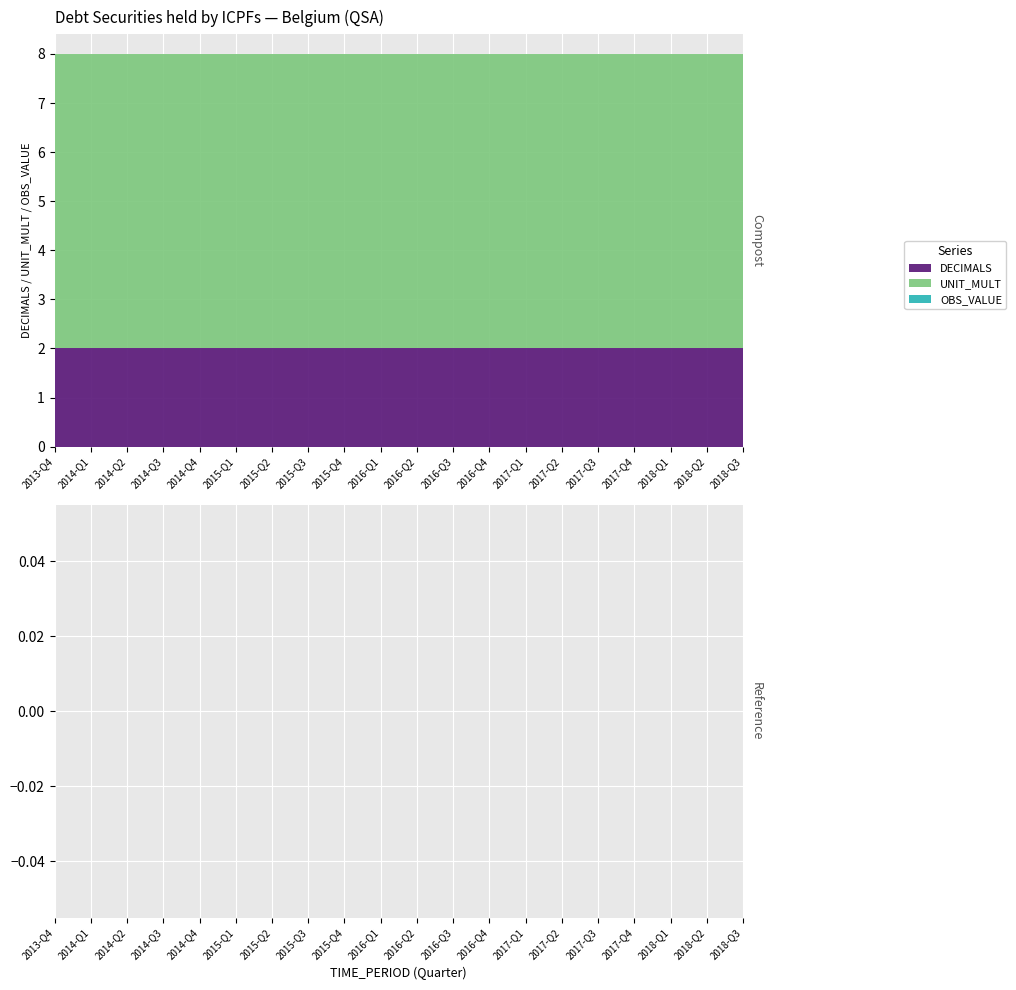

Reading left to right, what are all the values shown in this chart?

DECIMALS: 2	2	2	2	2	2	2	2	2	2	2	2	2	2	2	2	2	2	2	2
UNIT_MULT: 6	6	6	6	6	6	6	6	6	6	6	6	6	6	6	6	6	6	6	6
OBS_VALUE: 0	0	0	0	0	0	0	0	0	0	0	0	0	0	0	0	0	0	0	0